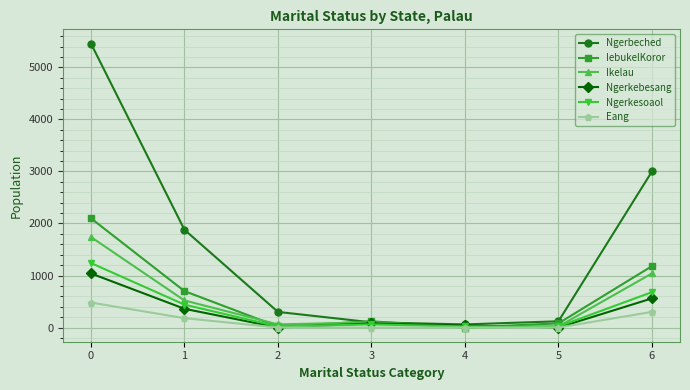

How many data points in Ngerkebesang are less than 80?

3